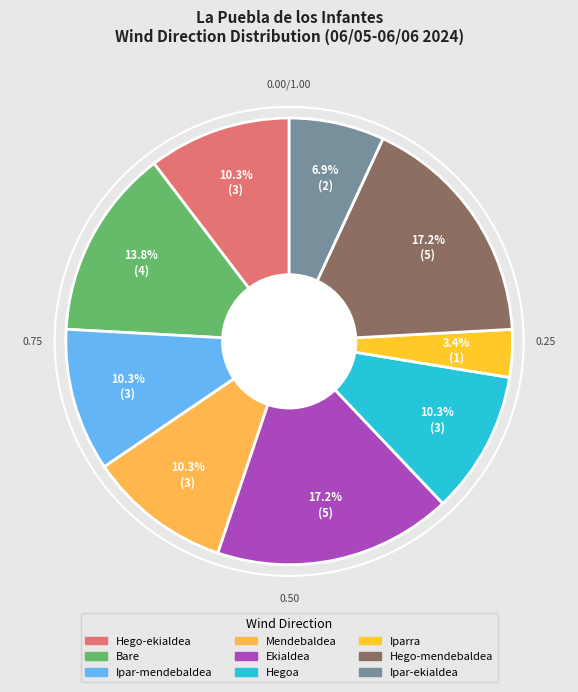

Is the sum of Hego-mendebaldea and Hego-ekialdea greater than half?

No